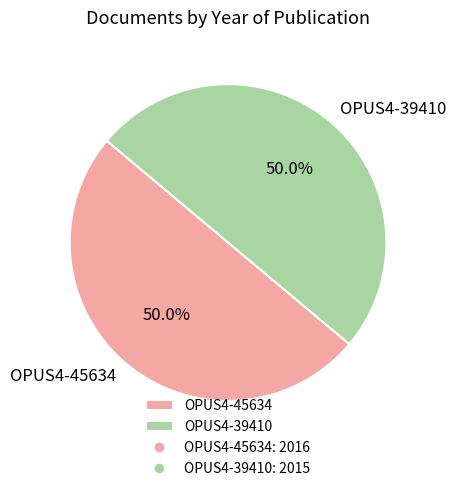

To the nearest percent, what portion does OPUS4-45634 represent?

50%